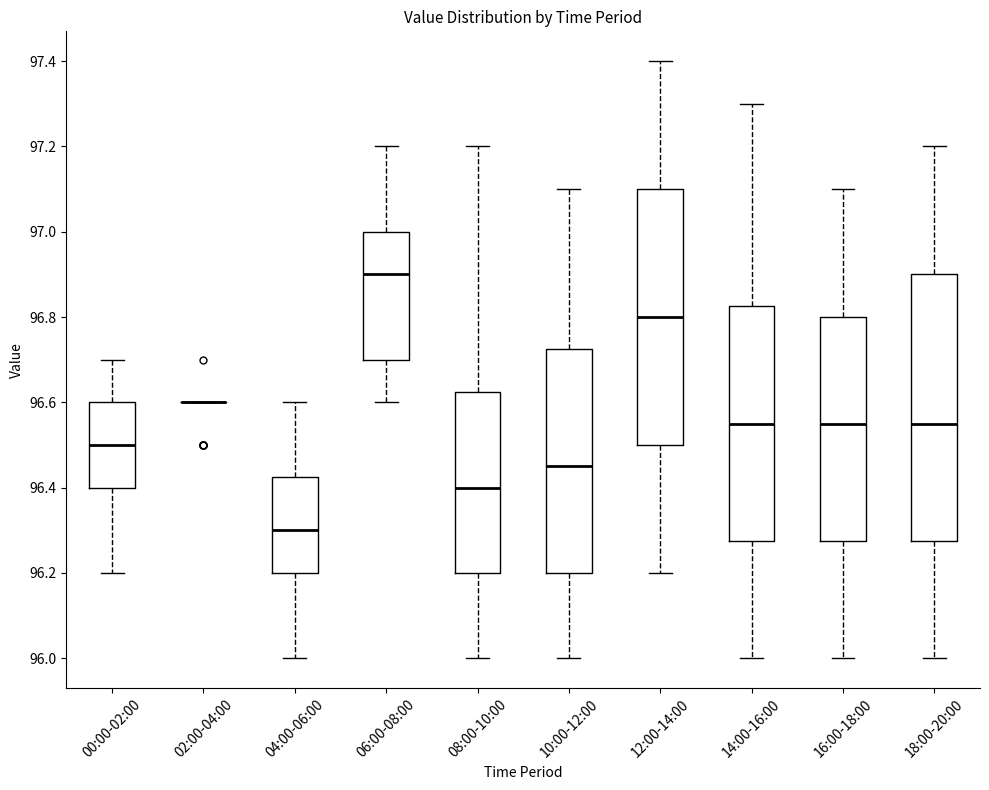

Reading left to right, read every box against the y-axis: the position of its median line, the range the box covers, and the ends of its whiskers. The values are not printed on the chart, so give them approximately, as read against the axis.

00:00-02:00: median 96.50, box 96.40 to 96.60, whiskers 96.20 to 96.70
02:00-04:00: box collapsed to a line at 96.60, whiskers 96.60 to 96.60
04:00-06:00: median 96.30, box 96.20 to 96.42, whiskers 96.00 to 96.60
06:00-08:00: median 96.90, box 96.70 to 97.00, whiskers 96.60 to 97.20
08:00-10:00: median 96.40, box 96.20 to 96.62, whiskers 96.00 to 97.20
10:00-12:00: median 96.46, box 96.20 to 96.72, whiskers 96.00 to 97.10
12:00-14:00: median 96.80, box 96.50 to 97.10, whiskers 96.20 to 97.40
14:00-16:00: median 96.56, box 96.28 to 96.82, whiskers 96.00 to 97.30
16:00-18:00: median 96.56, box 96.28 to 96.80, whiskers 96.00 to 97.10
18:00-20:00: median 96.56, box 96.28 to 96.90, whiskers 96.00 to 97.20